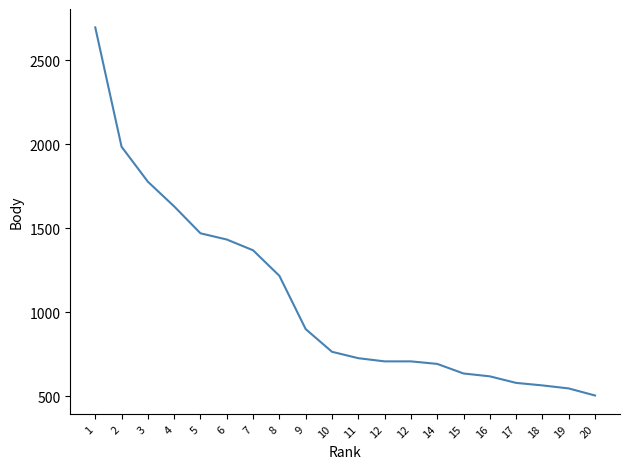

How many series are shown in this chart?

1